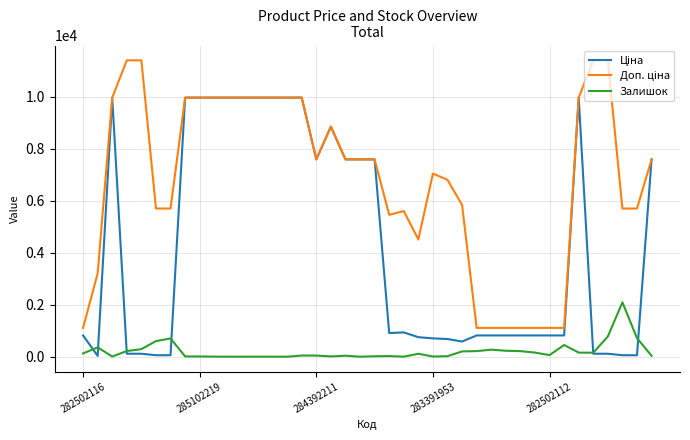

At how many categories does at least one series exceed 11322?

4